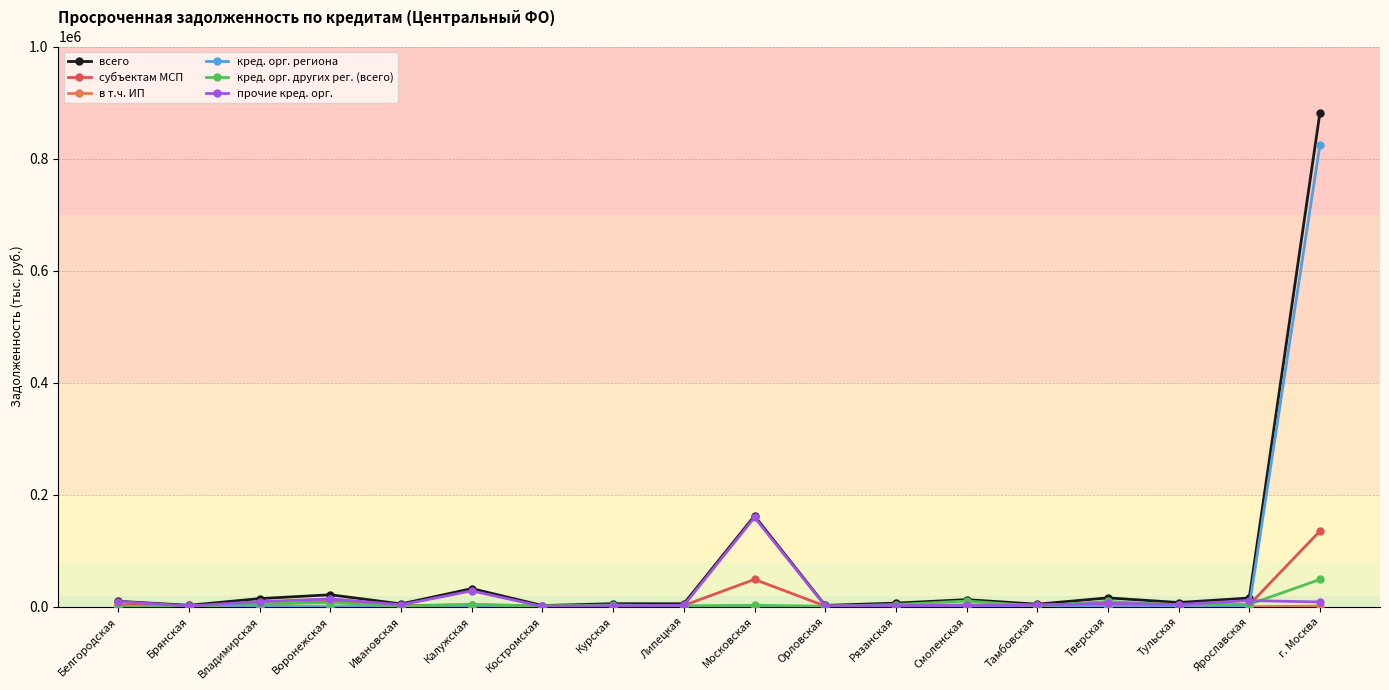

At which category is the sum across all series the highest?

г. Москва